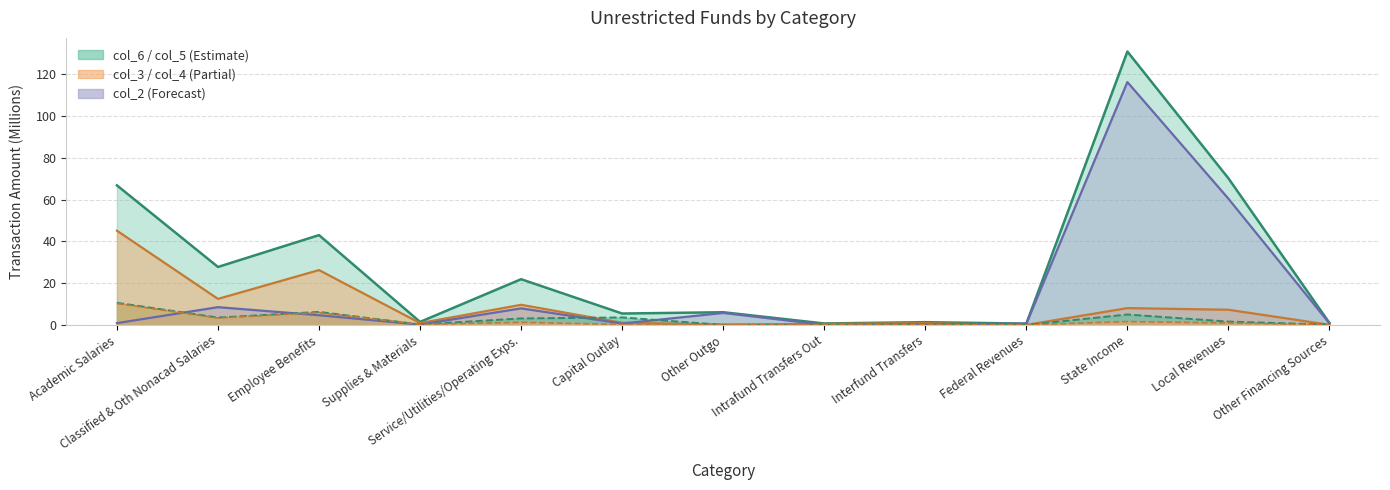

Is it true that col_4 equals 10.3 at Academic Salaries?

True